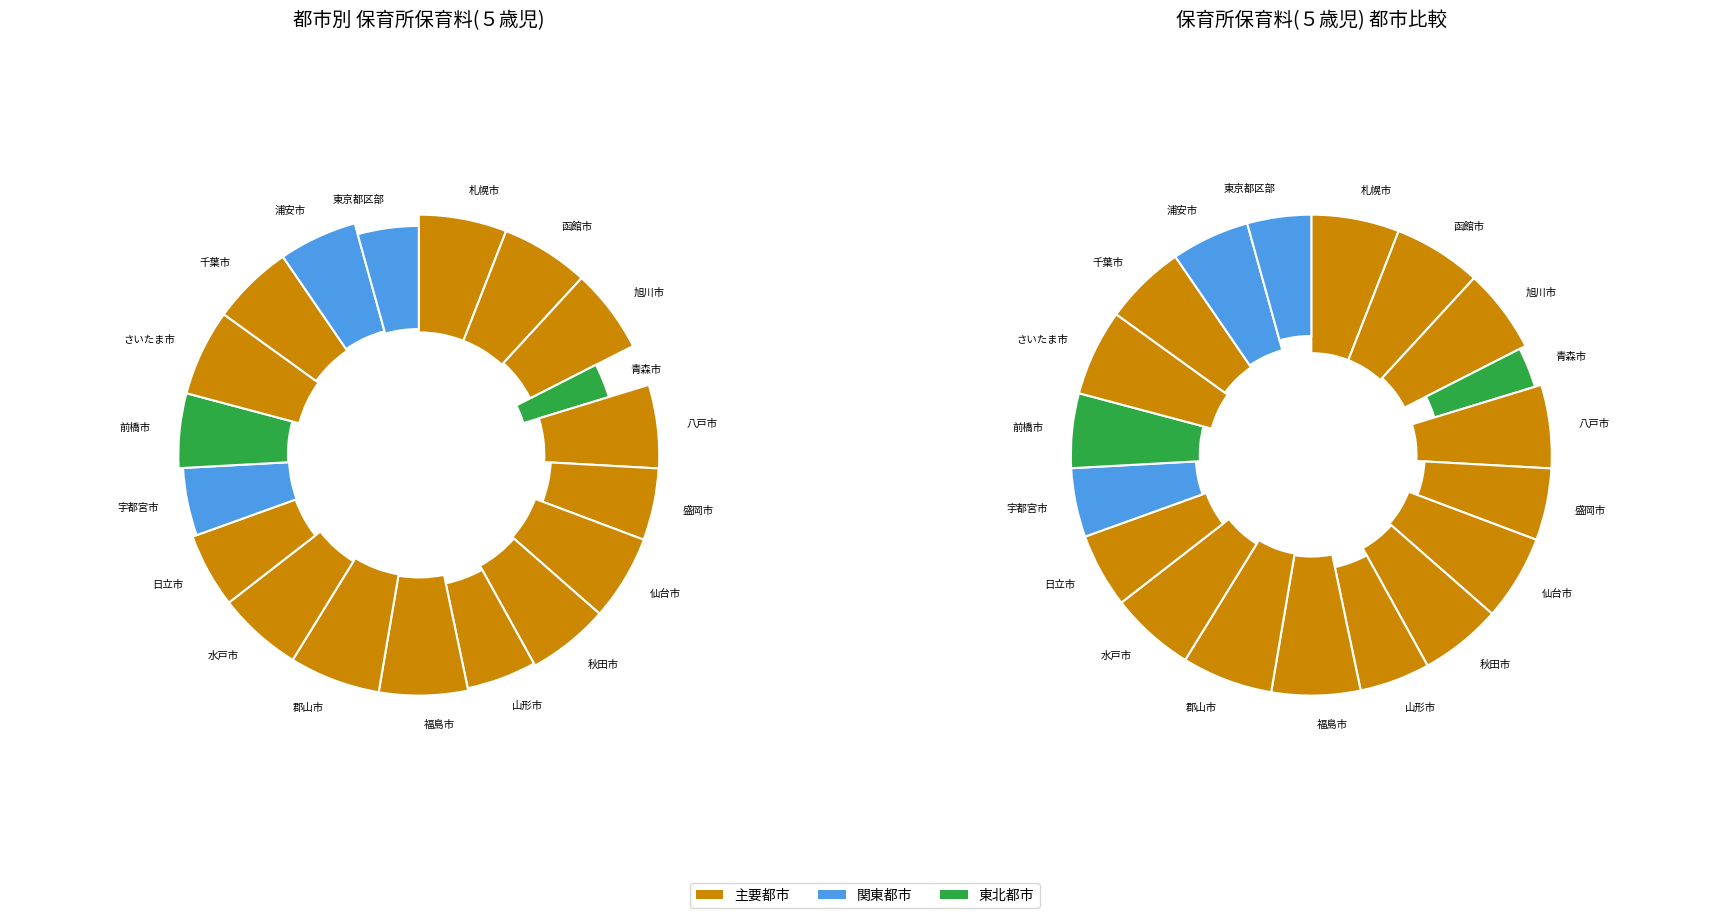

The 秋田市 slice represents 1% of the pie. True or false?

False